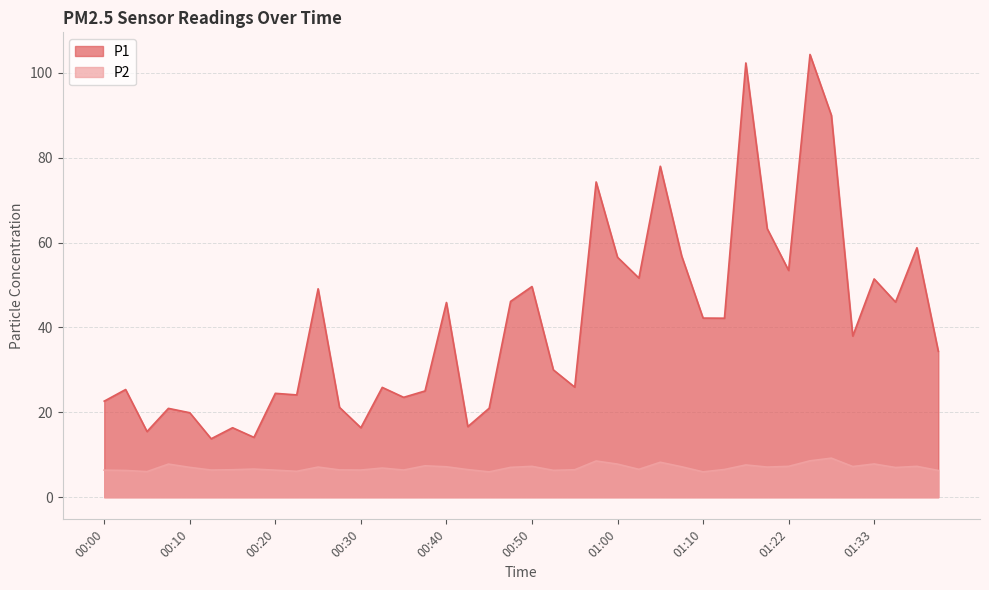

How many data points in P2 are less than 7?

20